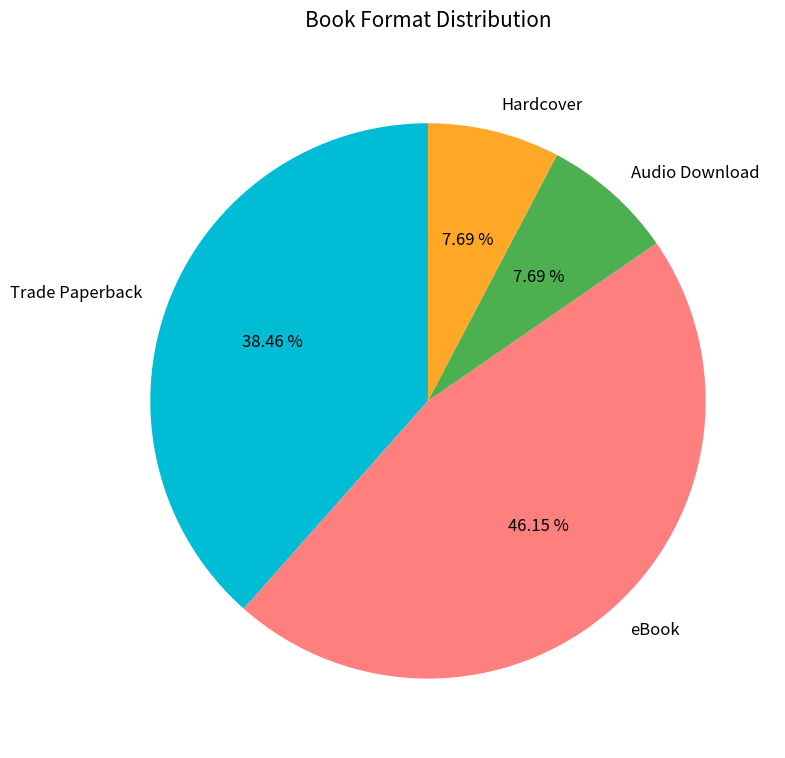

Which category has the biggest portion of the pie?

eBook